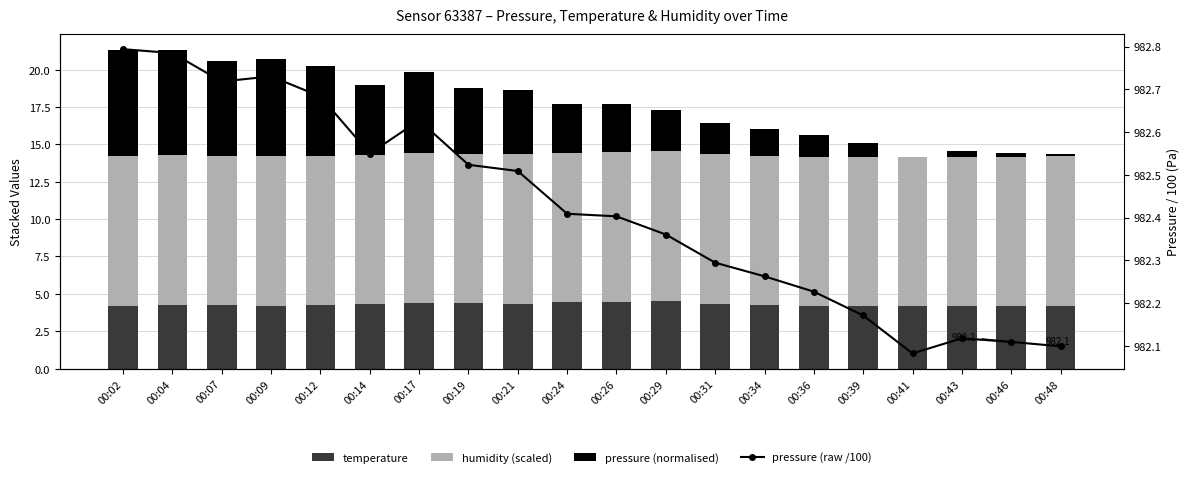

Which category has the highest value across all series?

00:02